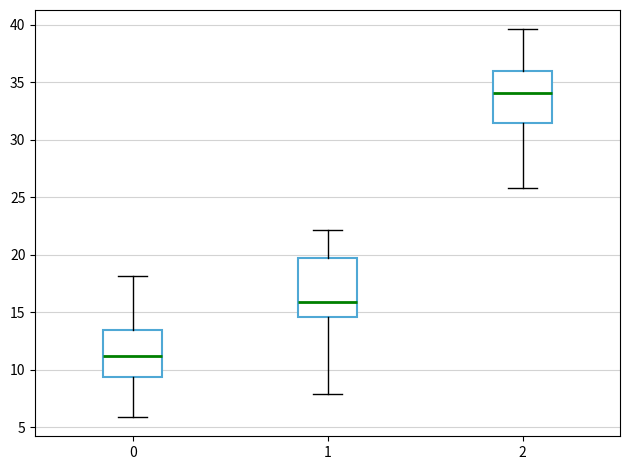

Comparing the boxes themselves (not the whiskers), which one is the tallest?

1